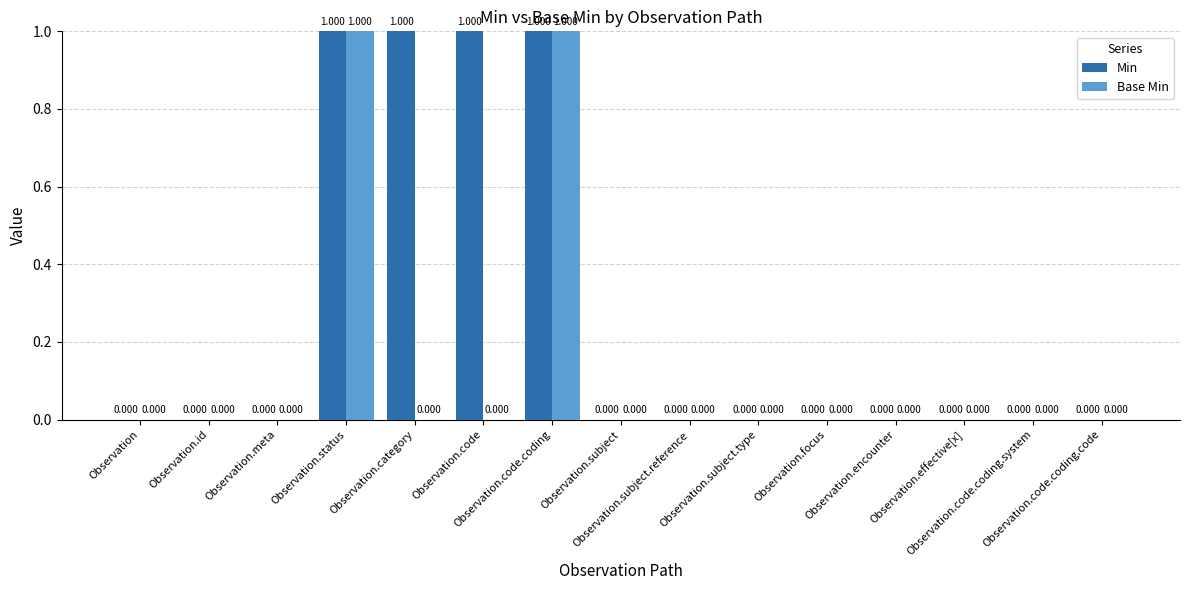

Count the Min values in the range 0 to 1.

15